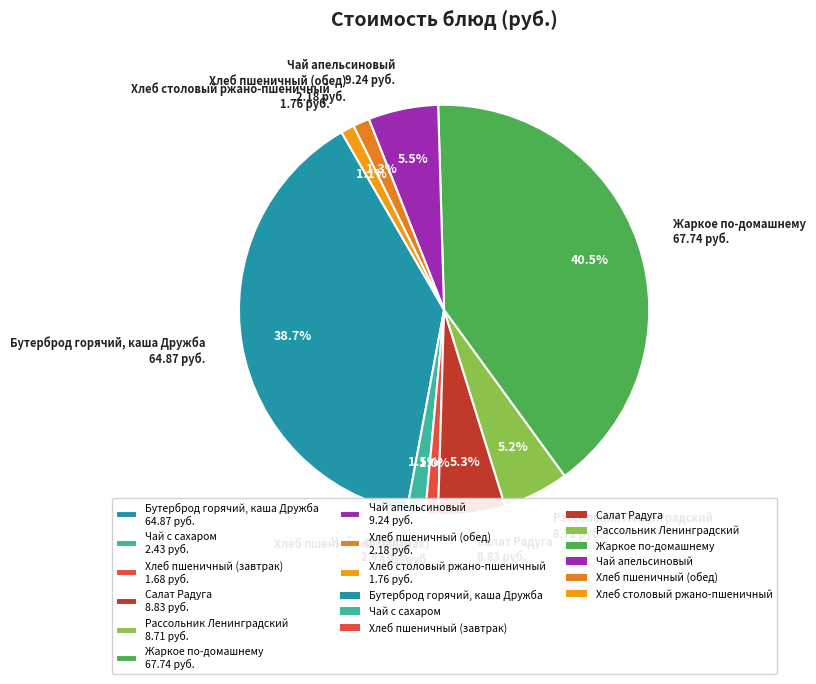

True or false: Рассольник Ленинградский accounts for 5% of the total.

True